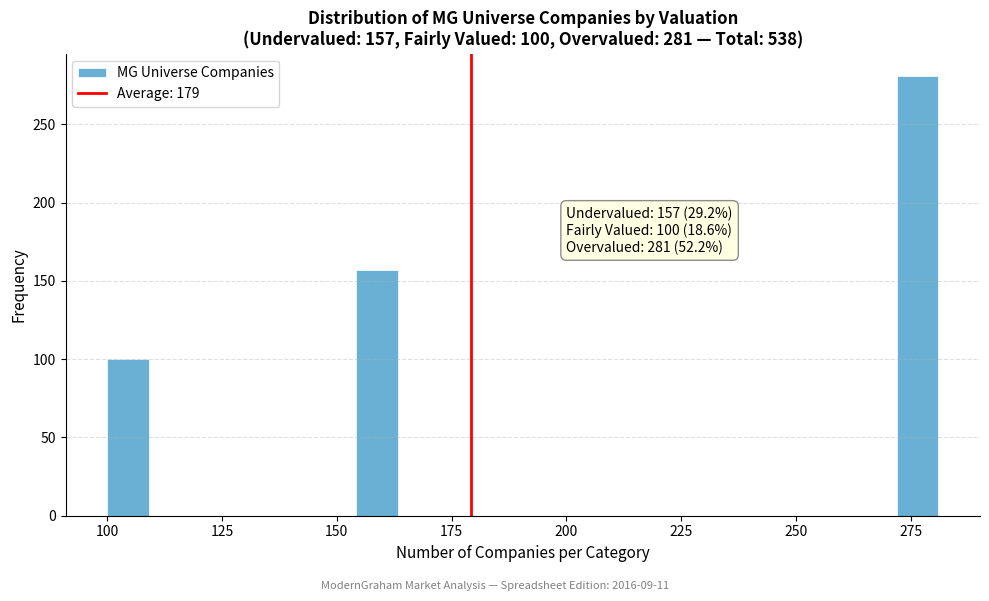

Around what value on the x-axis is the tallest bar? Give the approximate position of its centre, as read against the axis.

275